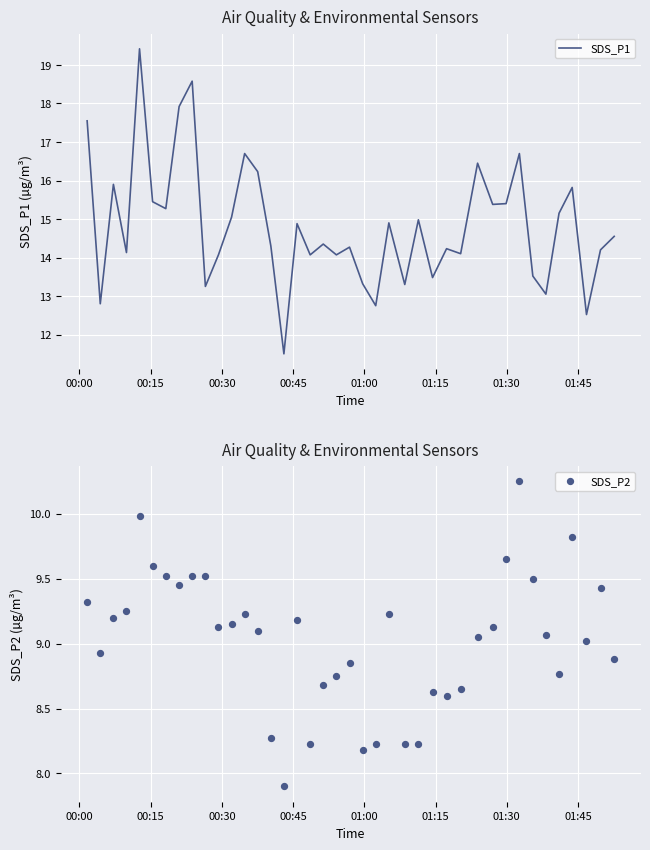

What is the lowest value of the SDS_P1 series?

11.5